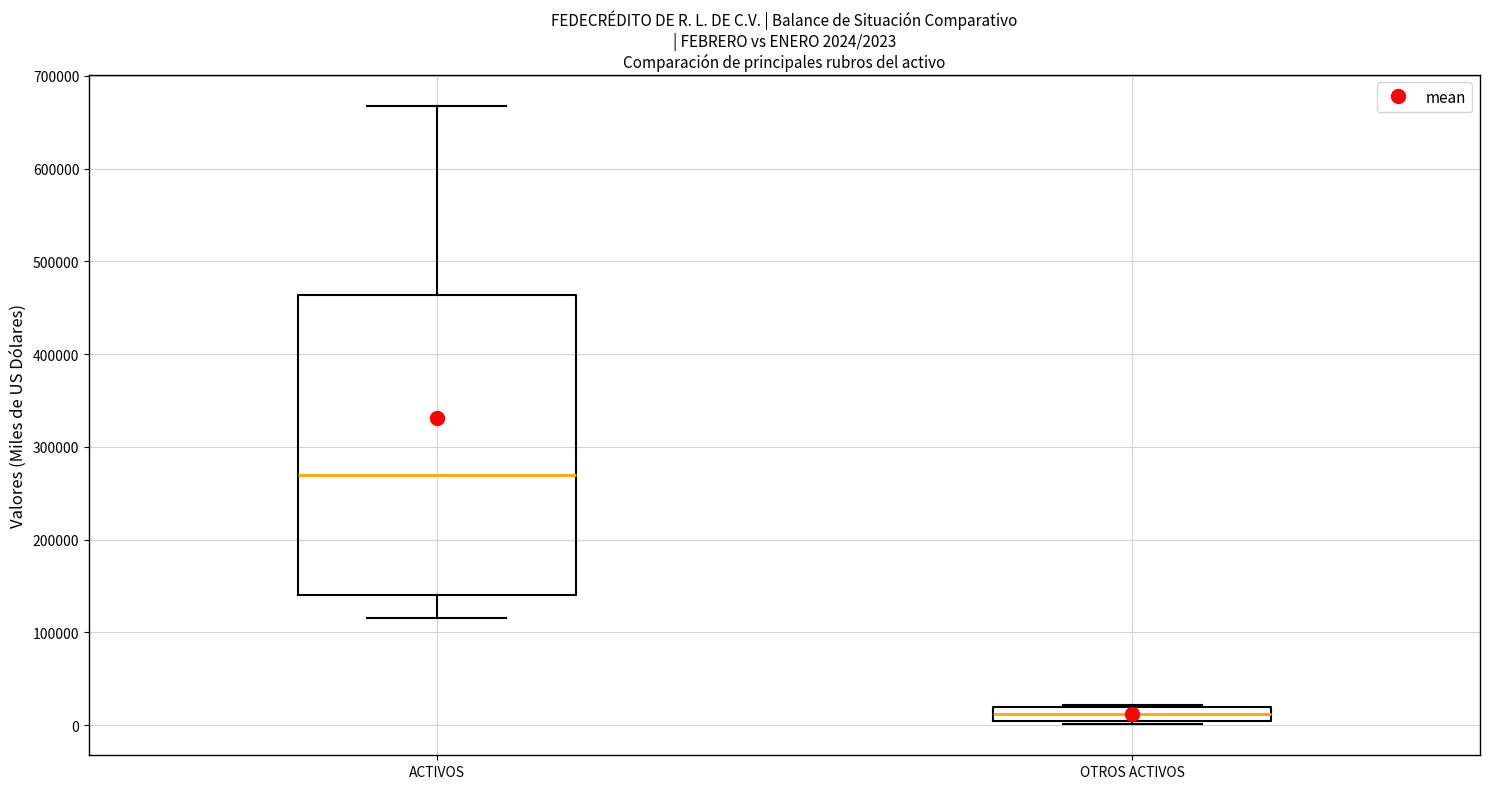

Which box is the tallest, from its lower edge to its upper edge?

ACTIVOS